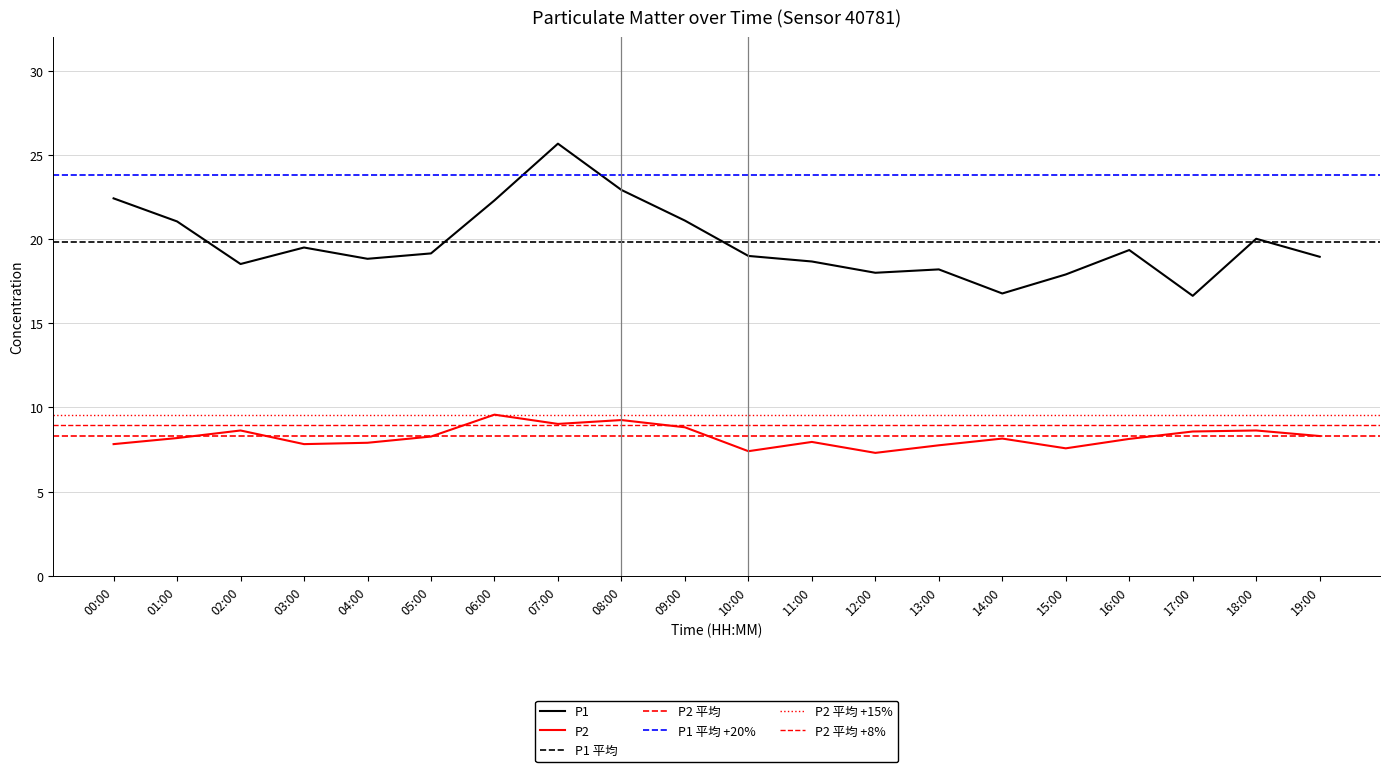

How many data points in P1 are less than 19?

9